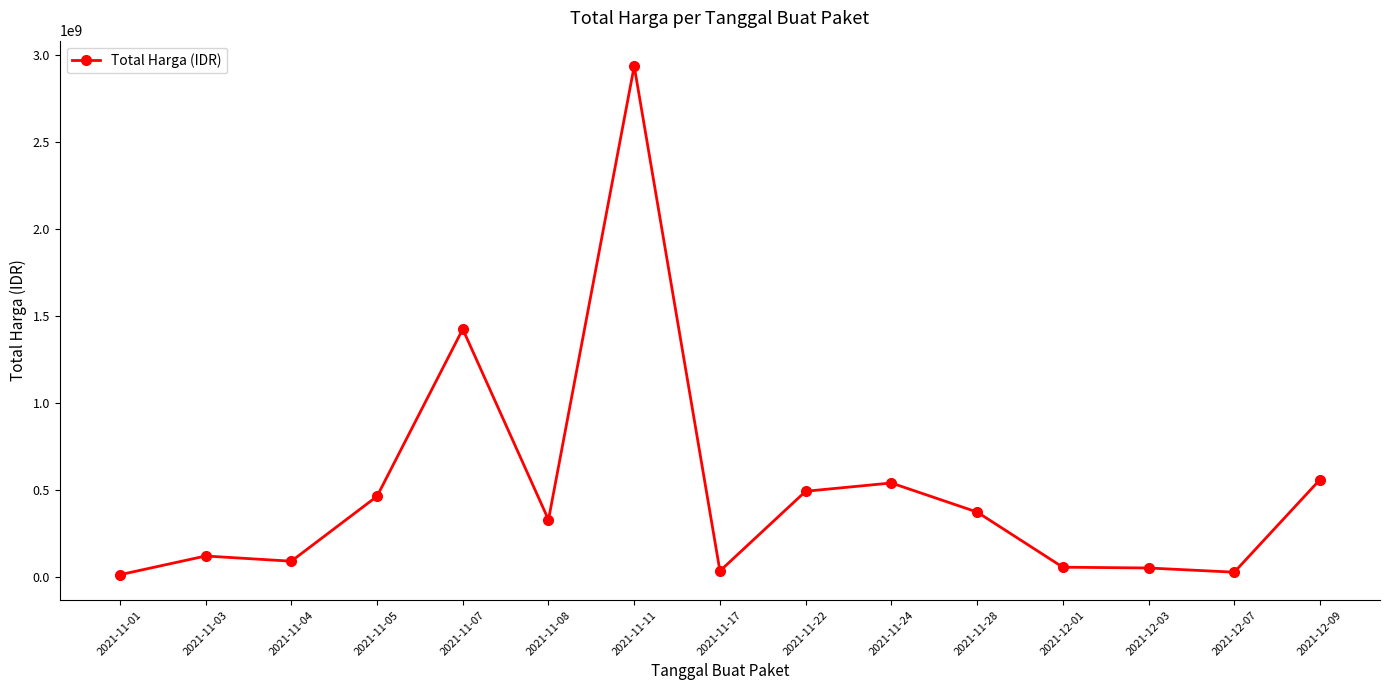

What is the change in value from 2021-11-03 to 2021-11-24?

+420020930